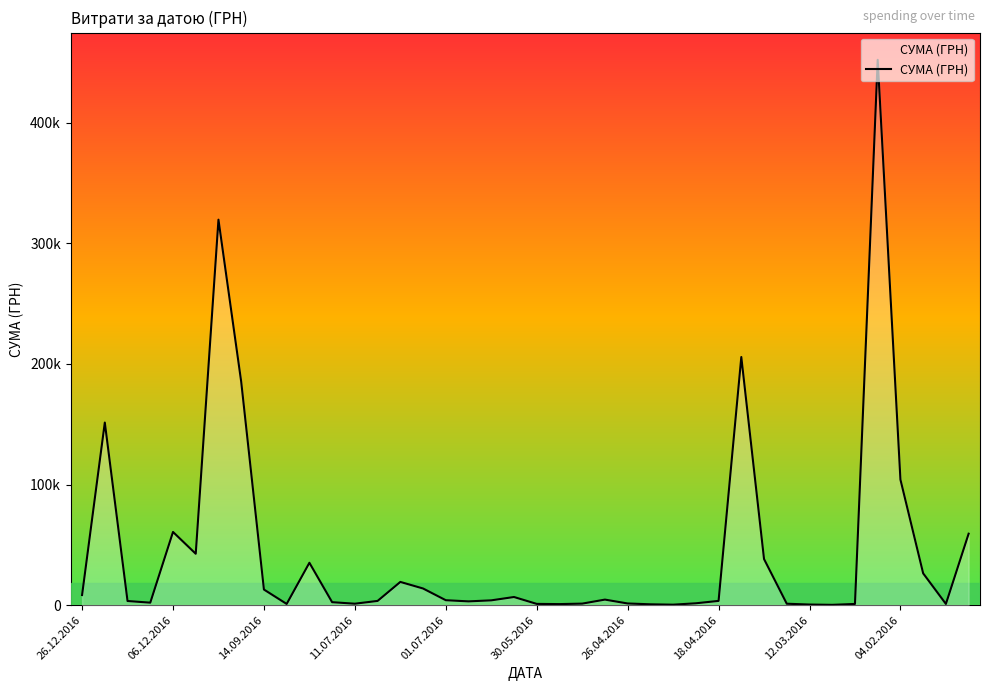

Reading left to right, what are all the values shown in this chart?

8376.9	151367.0	3420.0	2050.0	60666.6	42588.0	319574.0	185221.2	12927.0	997.0	35130.0	2450.0	1186.8	3500.0	19242.0	13795.8	4083.9	3125.2	3973.2	6742.9	1031.9	865.2	1260.0	4589.8	1383.6	700.0	391.2	1536.0	3515.5	205710.5	38210.5	1170.0	500.0	250.0	1000.0	452100.0	104098.6	26354.5	1003.0	59222.9